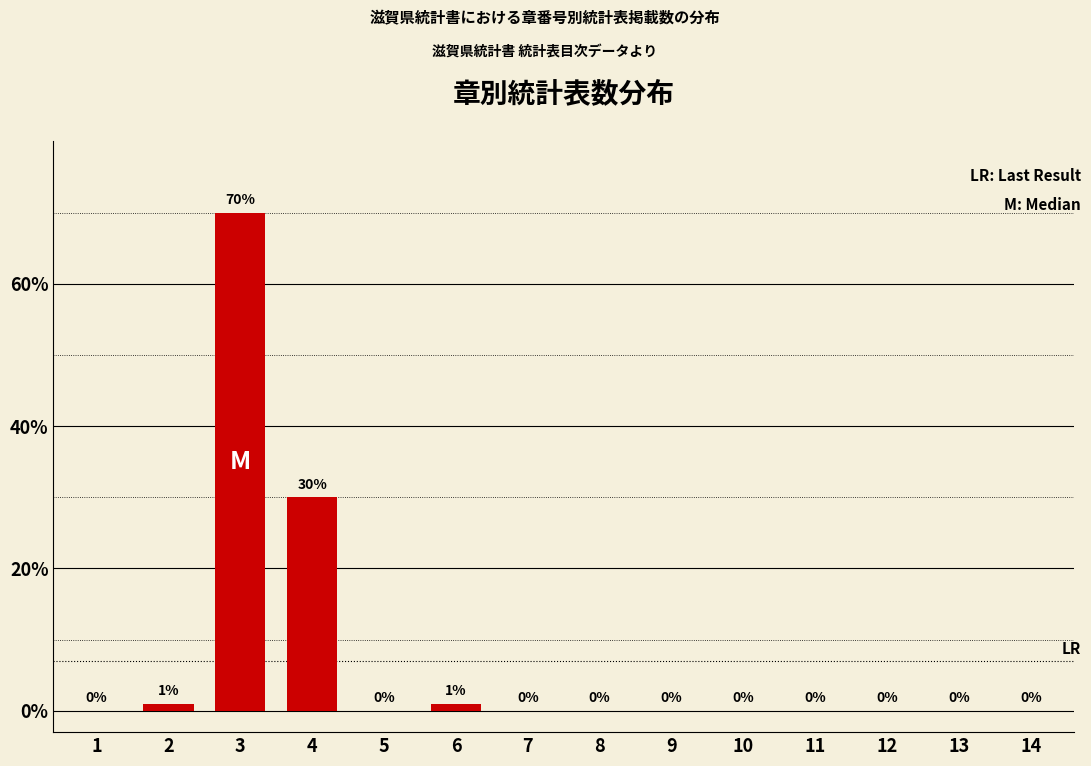

Reading left to right, list all the values displayed in this chart.

1=0	2=1	3=70	4=30	5=0	6=1	7=0	8=0	9=0	10=0	11=0	12=0	13=0	14=0